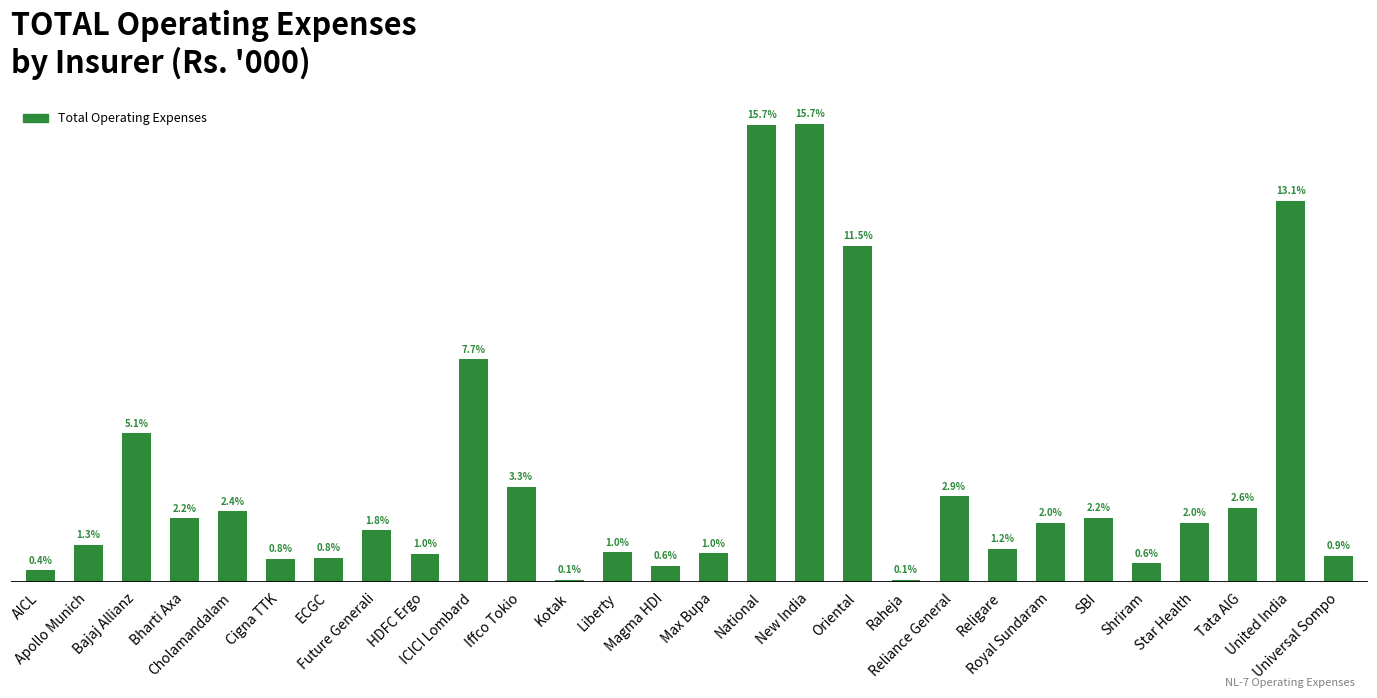

The chart shows a value of 4934750.0 at SBI. True or false?

True